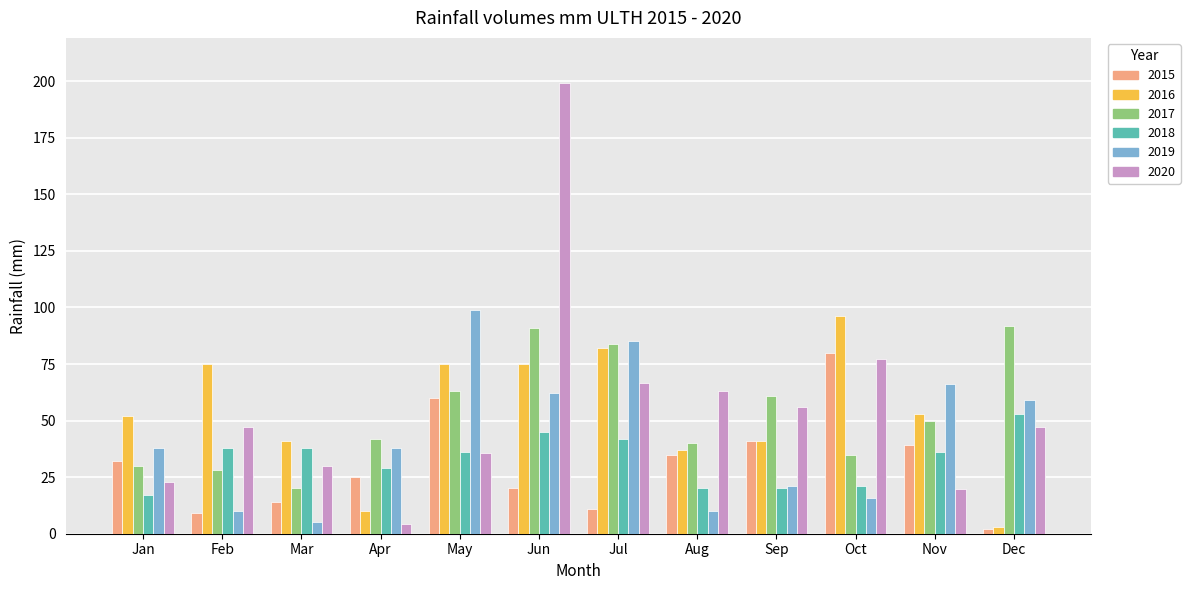

What is the value of the 2020 bar at the 12th from the left?

47.1